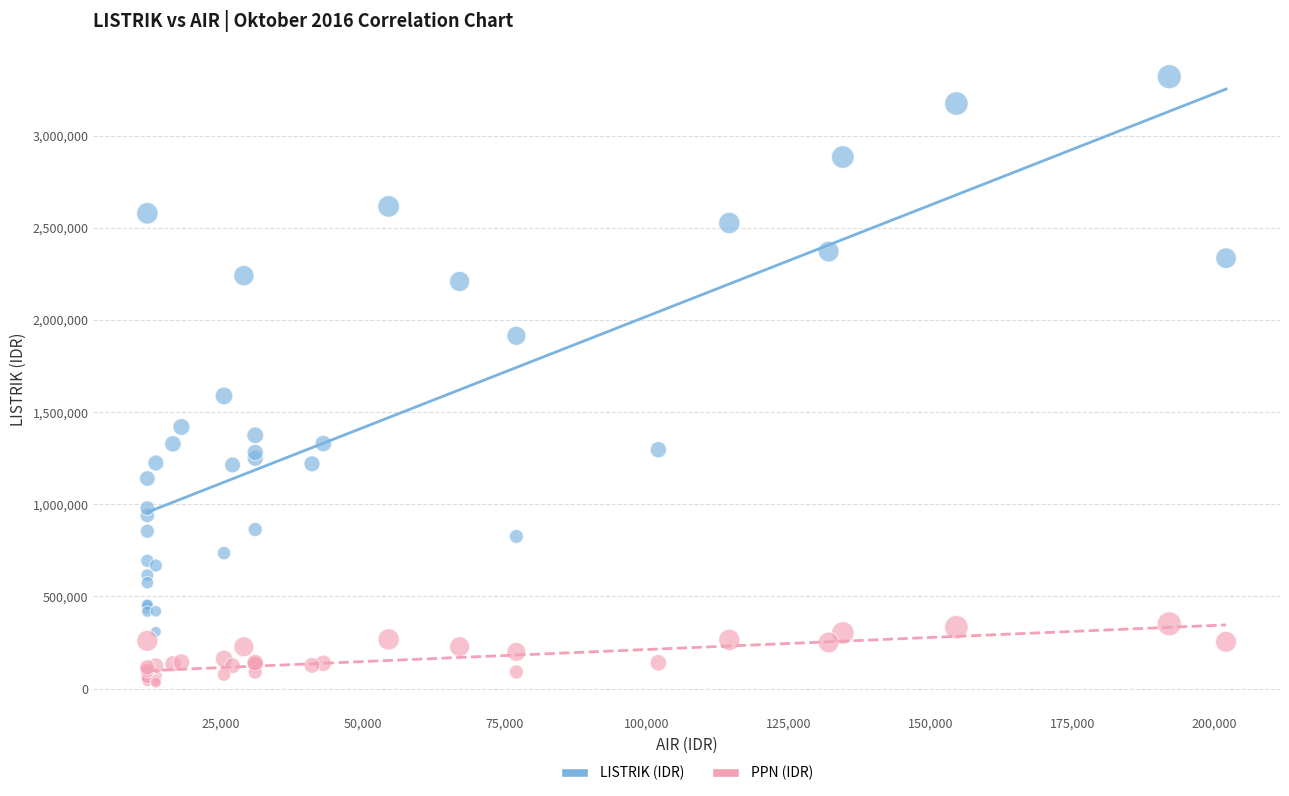

Across all series, what Y value is closest to 1675985?

1587730.0